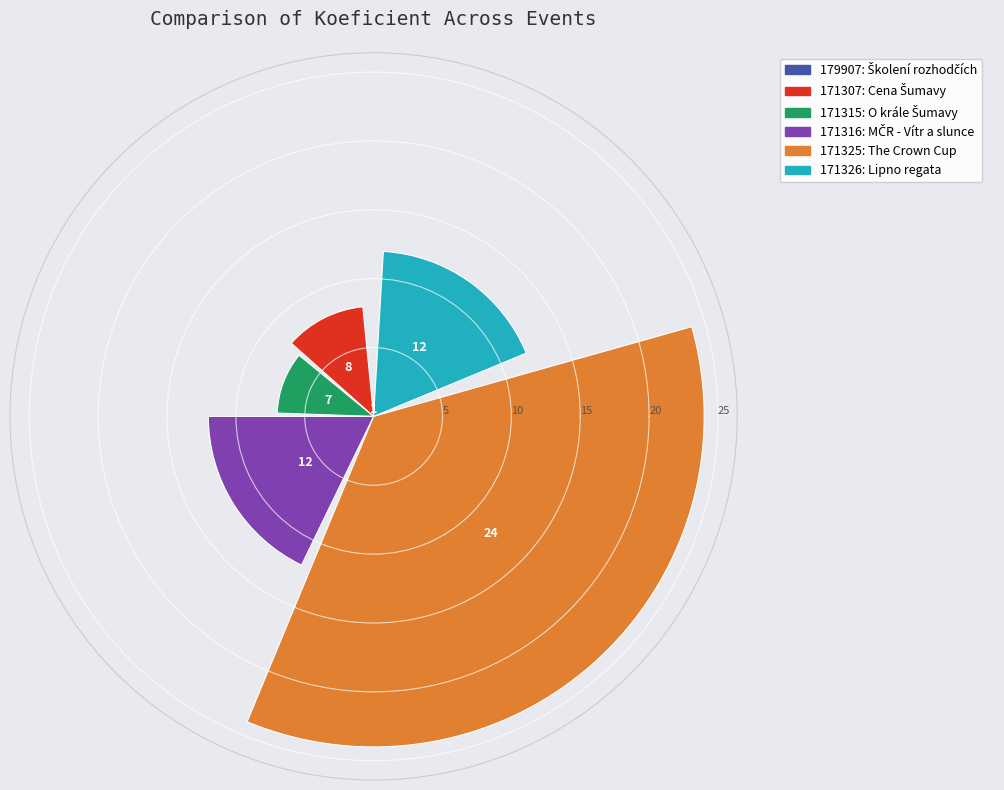

Which category has the smallest portion of the pie?

179907